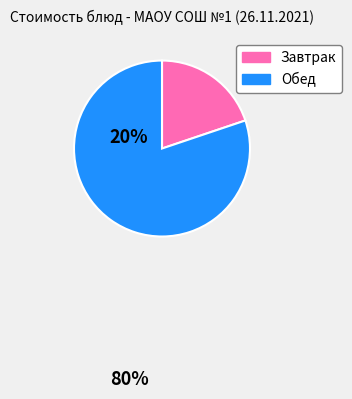

What is the ratio of the value at Обед to the value at Завтрак?

4.0